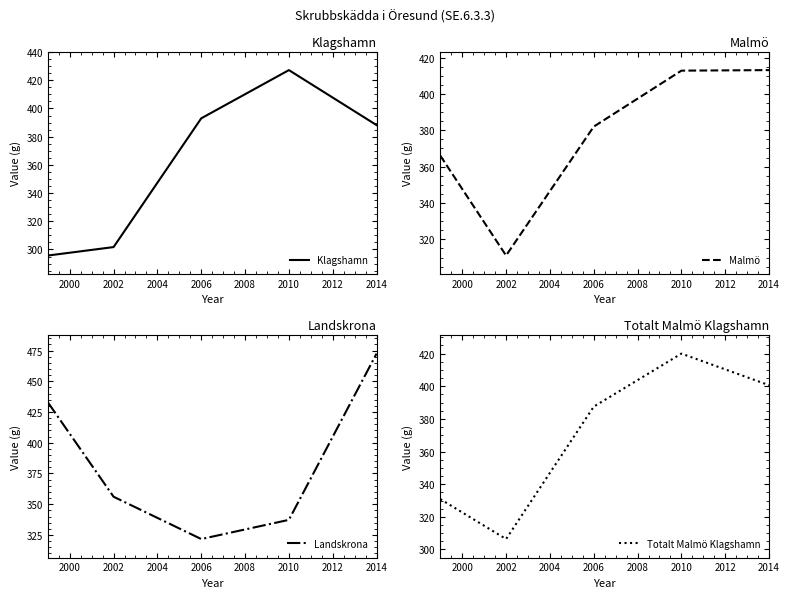

Where is Klagshamn nearest to the value 361?

2014